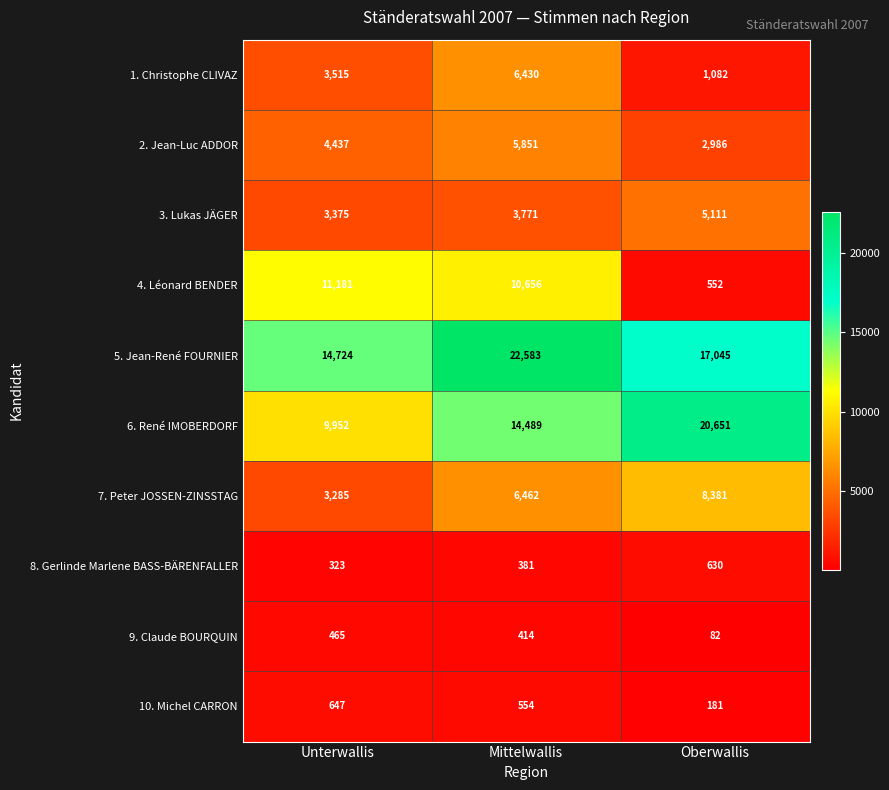

The value of 2. Jean-Luc ADDOR at Mittelwallis is 2832. True or false?

False